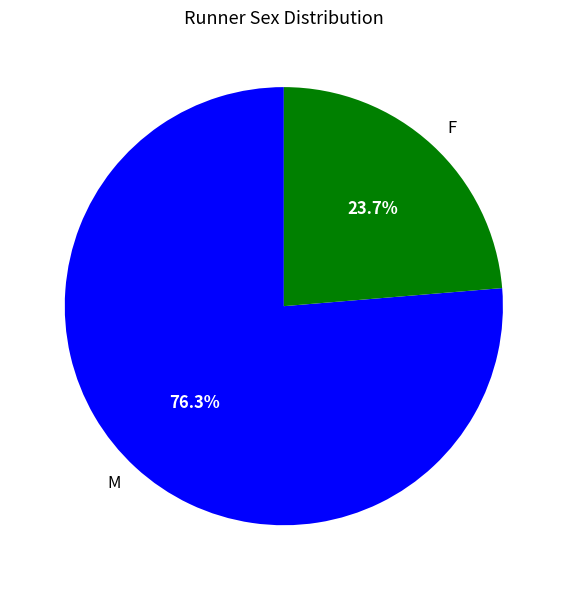

How many segments does this pie chart have?

2